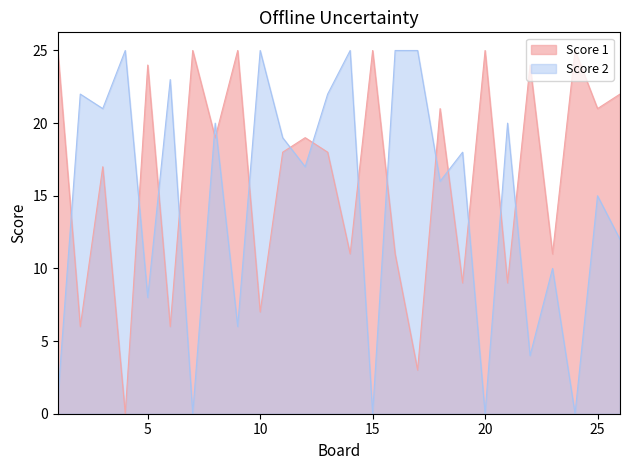

Which category has the highest value in the Score 1 series?

1